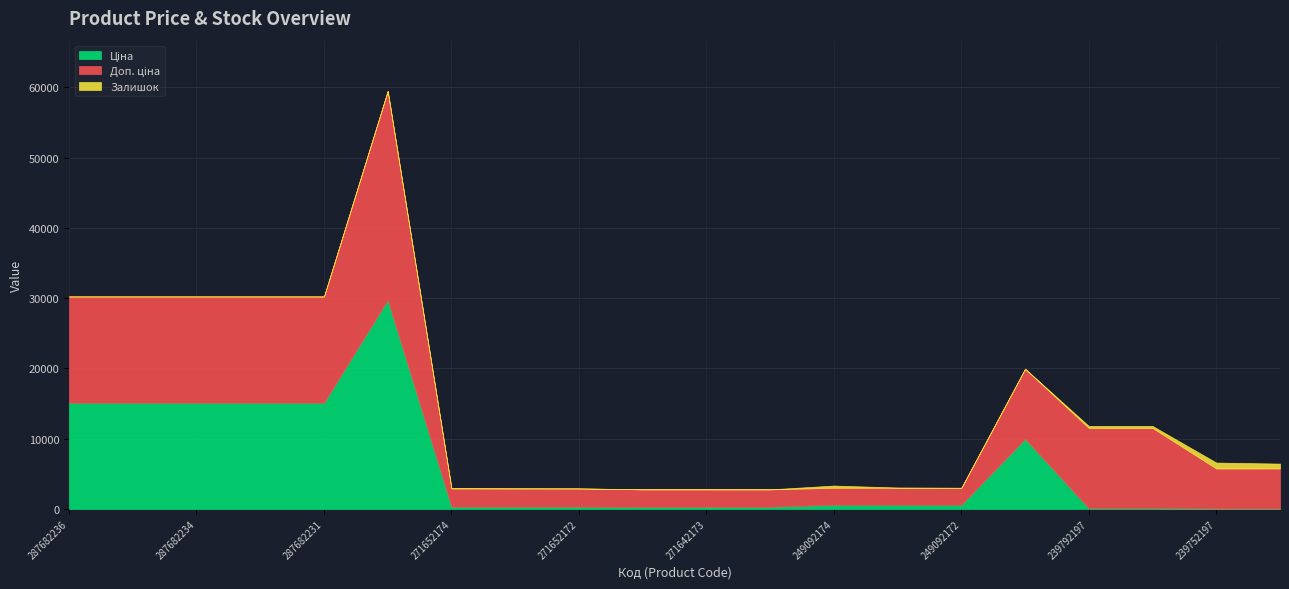

How many interior local peaks does the Ціна series have?

2